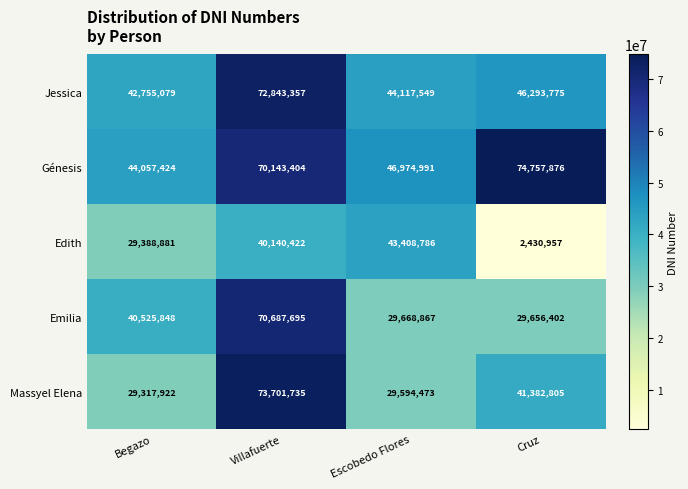

The value of Edith at Villafuerte is 65340252. True or false?

False